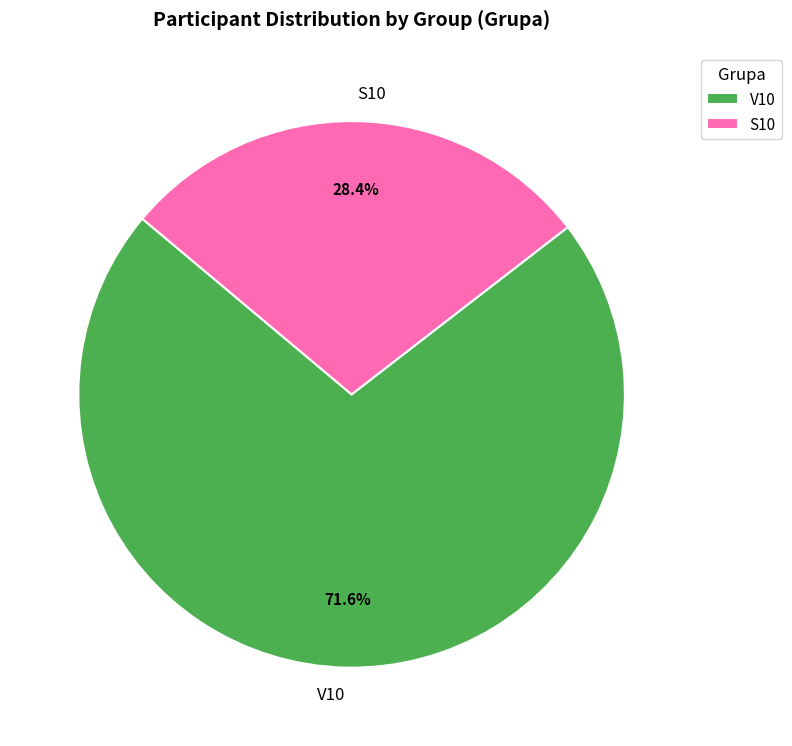

True or false: S10 accounts for 28% of the total.

True